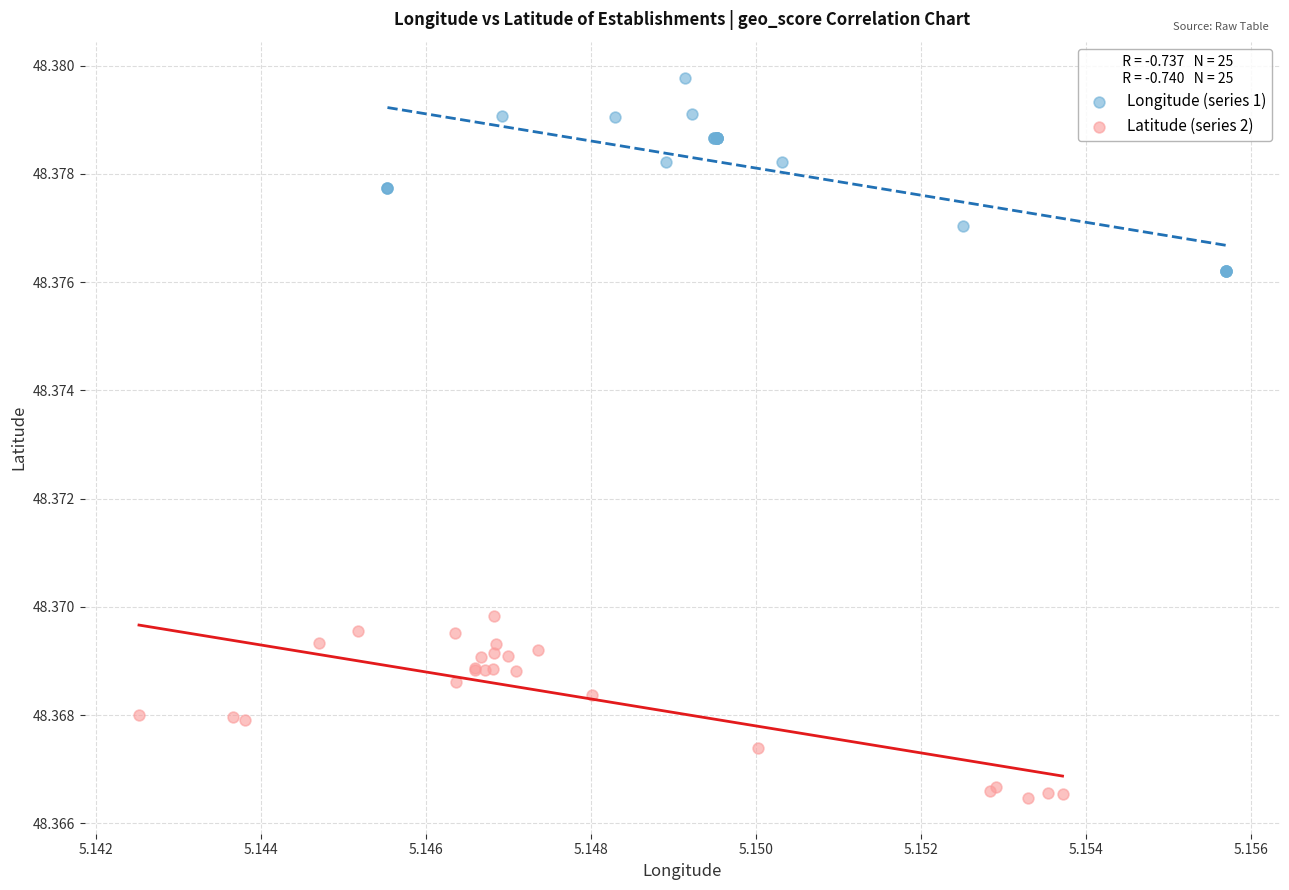

Which series has the largest Y range (max minus min)?

Latitude (series 2)